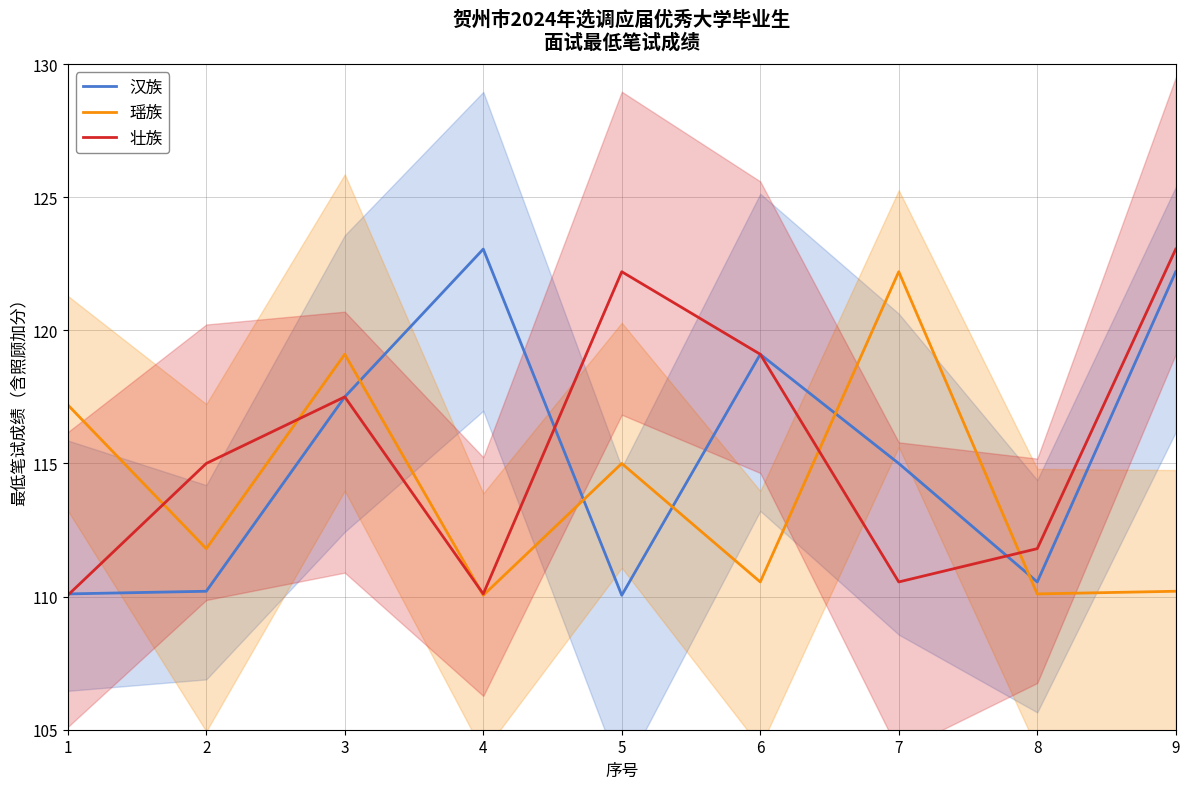

True or false: 瑶族 has a value of 110.2 at 9.

True